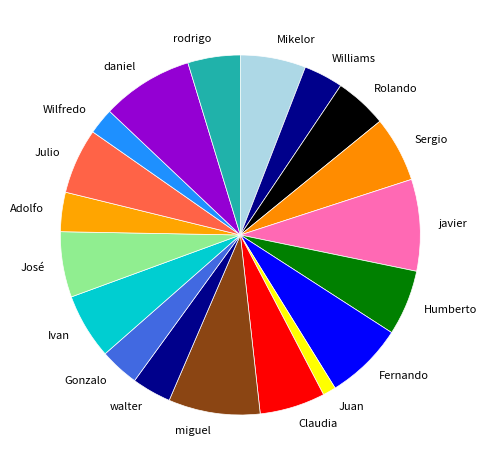

Do rodrigo and miguel together represent more than half of the pie?

No